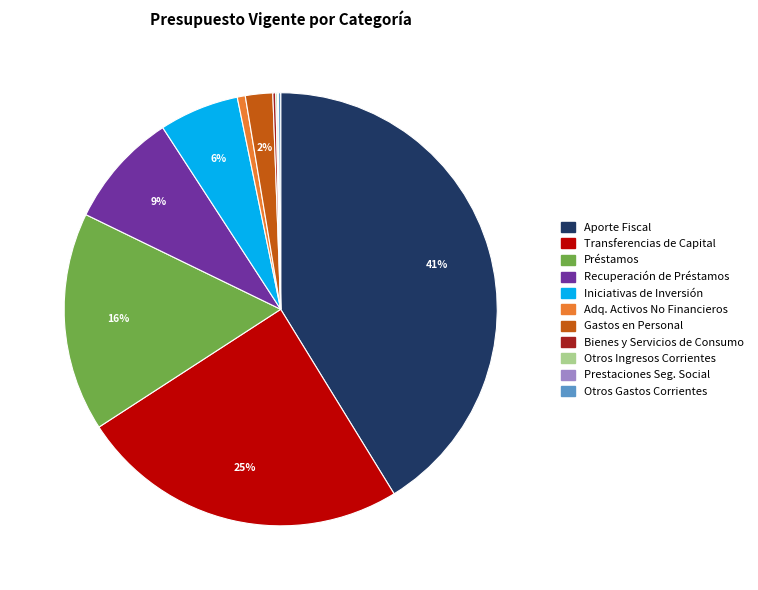

Does any single category account for the majority?

No